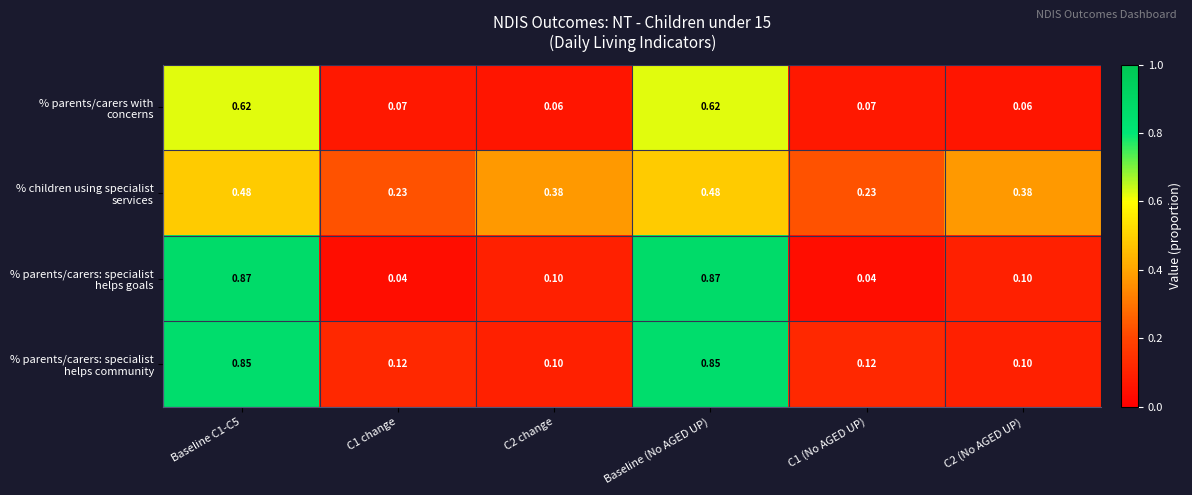

Rank the series by their maximum value, from highest to lowest.

% parents/carers: specialist helps goals, % parents/carers: specialist helps community, % parents/carers with concerns, % children using specialist services